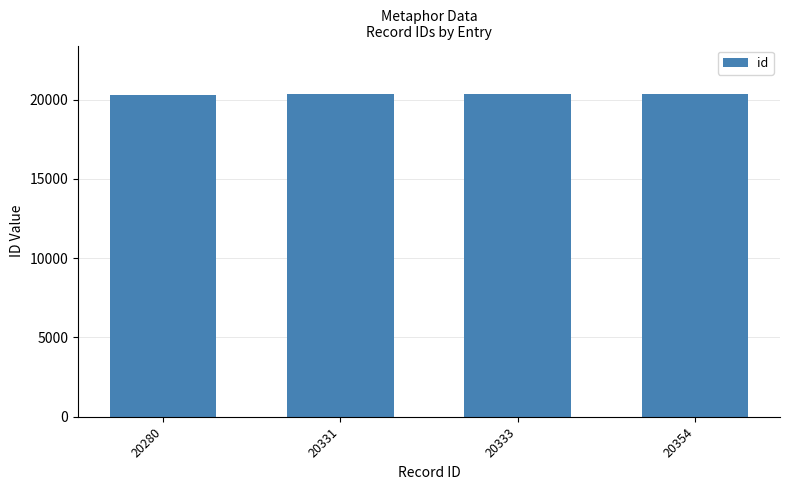

Approximately how many times larger is the value at 20280 compared to 20333?

1.0